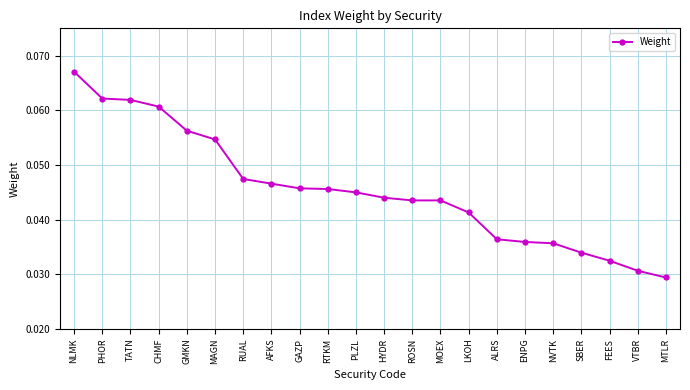

Which label corresponds to the largest value in the chart?

NLMK